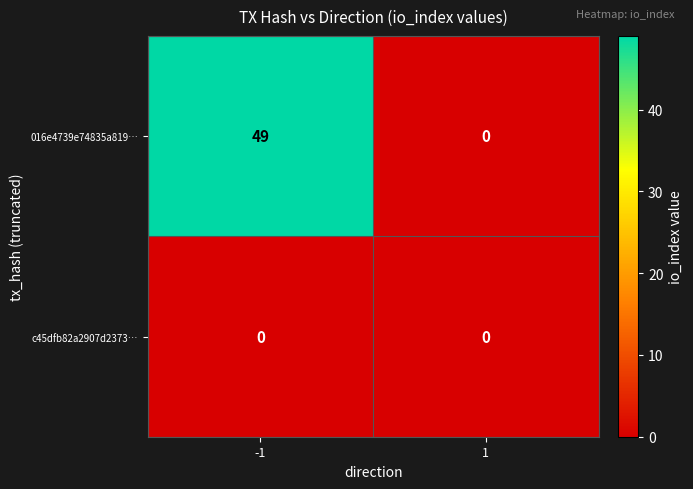

The 016e4739e74835a819… series shows 81 at -1. True or false?

False